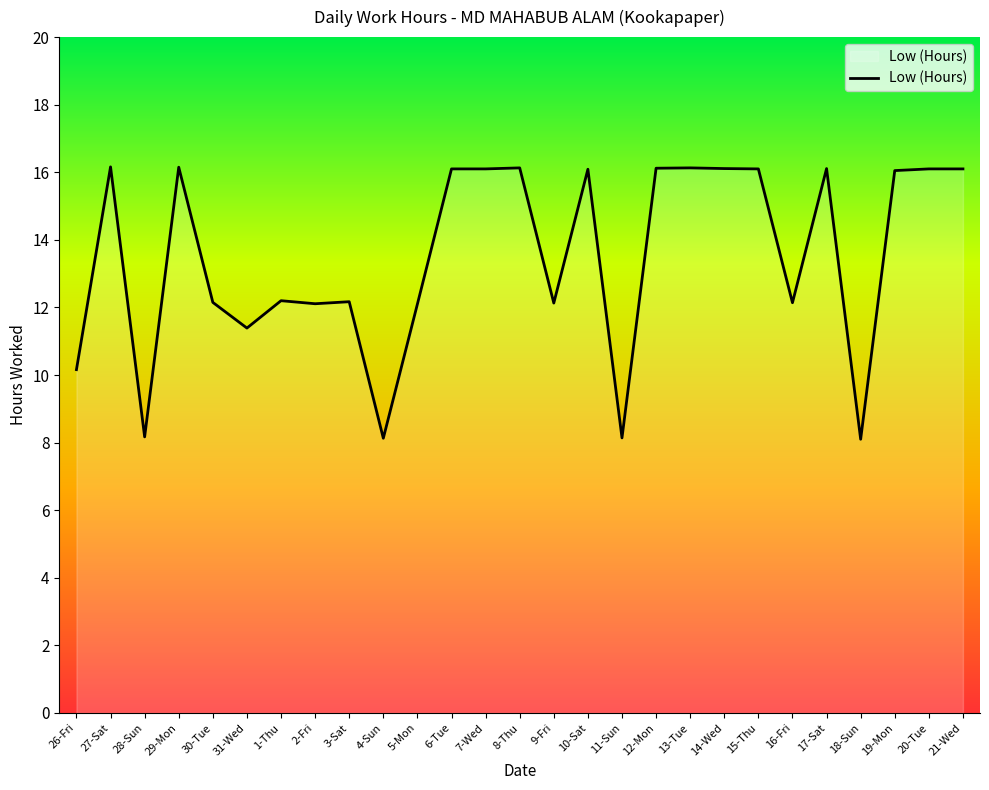

The value at 13-Tue is 16.1. True or false?

True